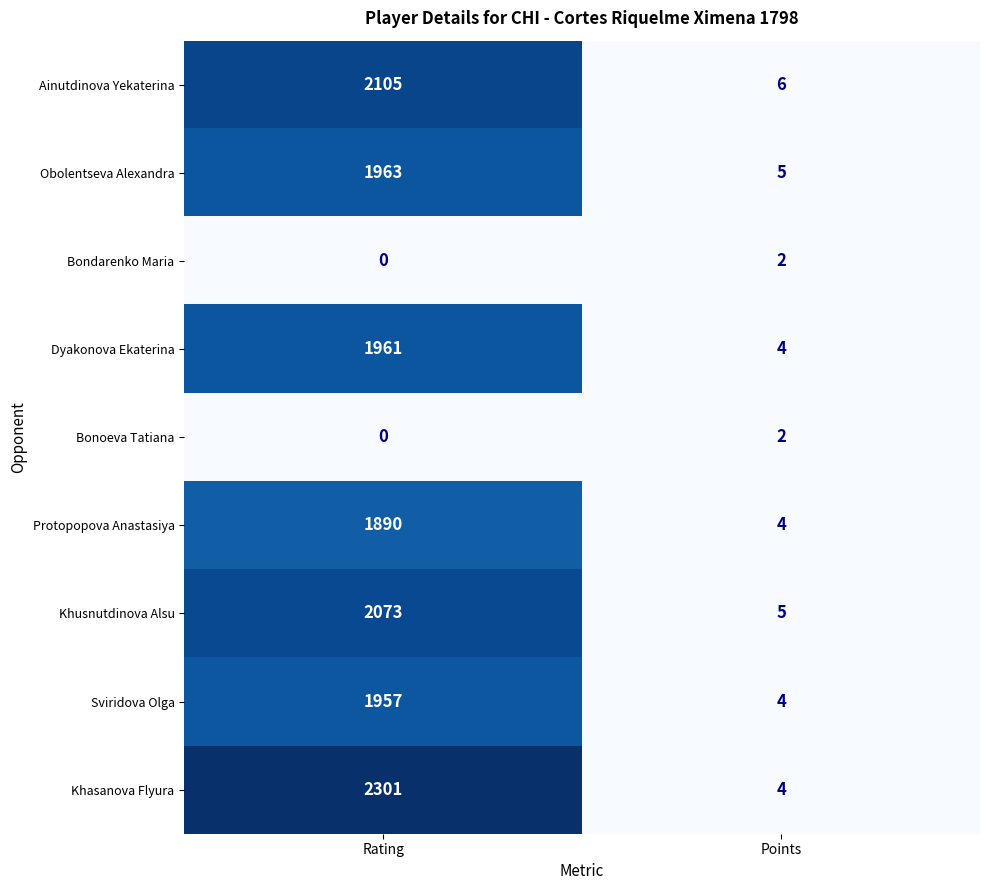

Reading right to left, transcribe all the data shown in this chart.

Ainutdinova Yekaterina: 6	2105
Obolentseva Alexandra: 5	1963
Bondarenko Maria: 2	0
Dyakonova Ekaterina: 4	1961
Bonoeva Tatiana: 2	0
Protopopova Anastasiya: 4	1890
Khusnutdinova Alsu: 5	2073
Sviridova Olga: 4	1957
Khasanova Flyura: 4	2301